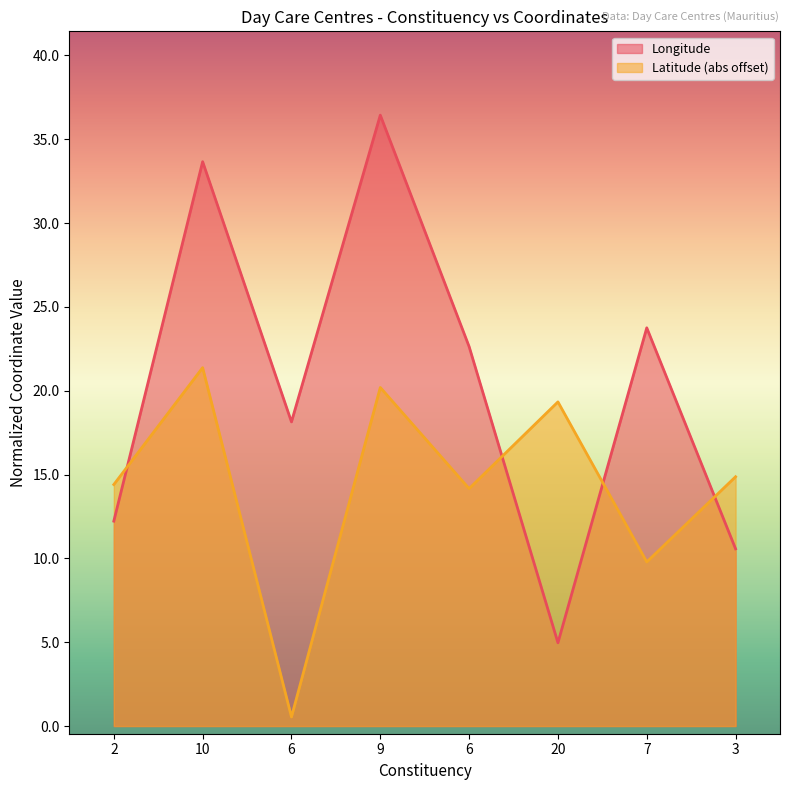

At which label does Longitude reach its peak?

9